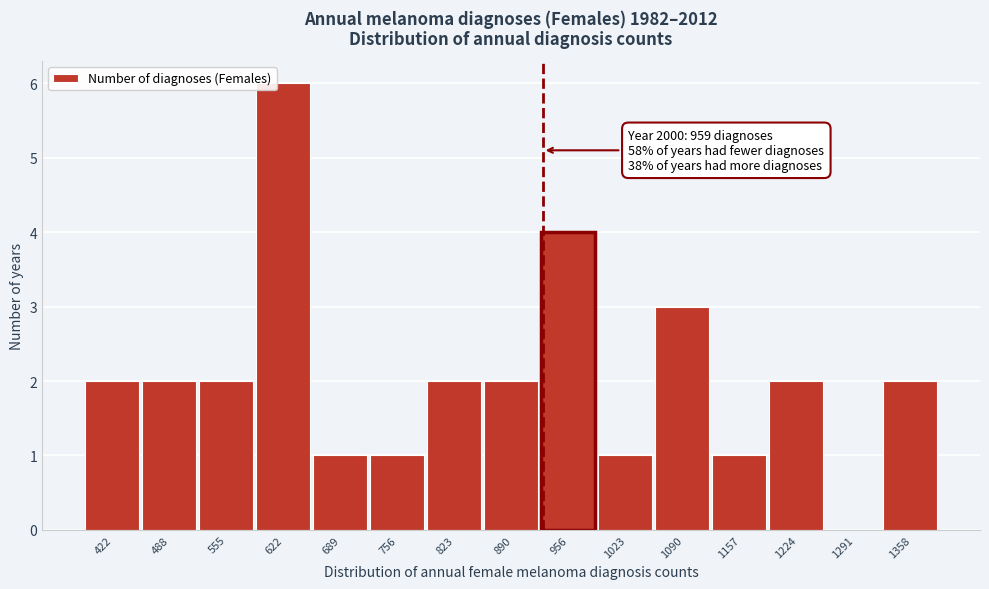

Reading left to right, extract all data points from this chart.

422=2	488=2	555=2	622=6	689=1	756=1	823=2	890=2	956=4	1023=1	1090=3	1157=1	1224=2	1291=0	1358=2